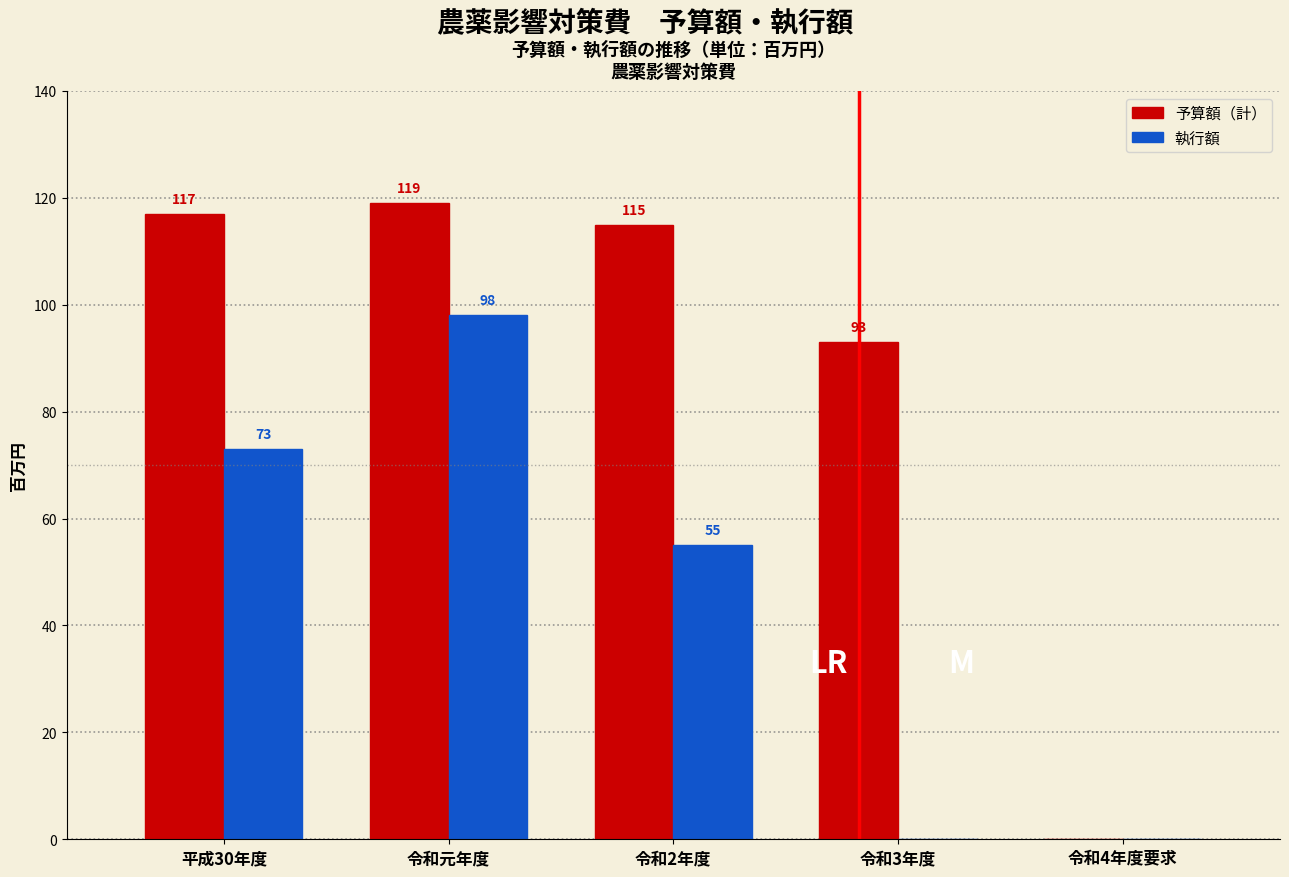

Reading left to right, what are all the values shown in this chart?

予算額（計）: 平成30年度=117	令和元年度=119	令和2年度=115	令和3年度=93	令和4年度要求=0
執行額: 平成30年度=73	令和元年度=98	令和2年度=55	令和3年度=0	令和4年度要求=0